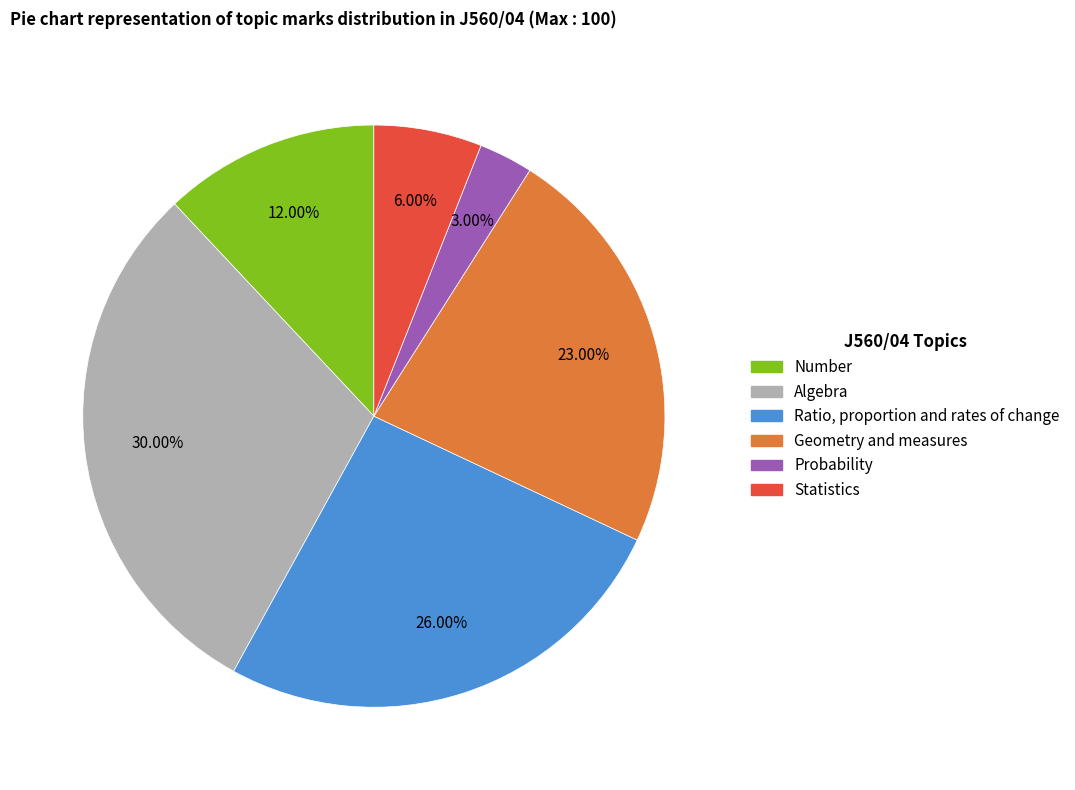

To the nearest percent, what is the average slice percentage?

17%